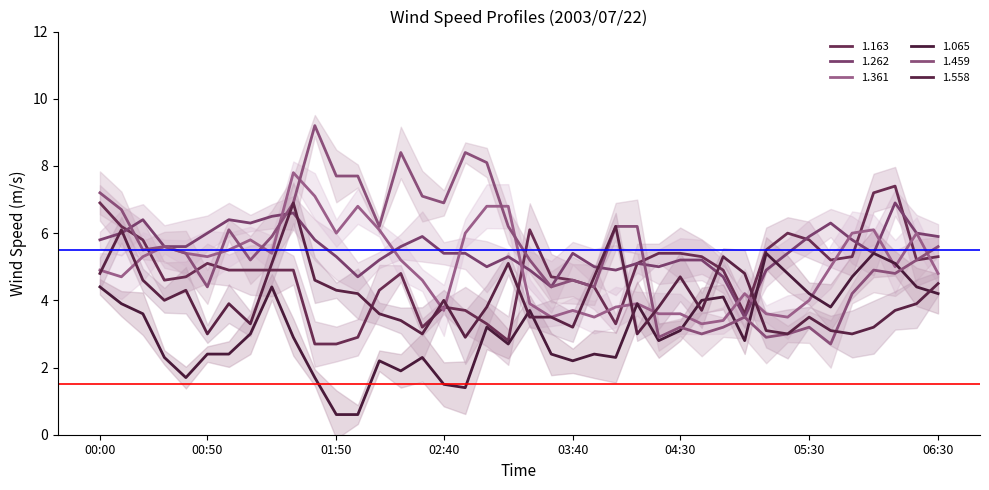

What is the value of the 1.163 point at the 11th from the left?

2.7